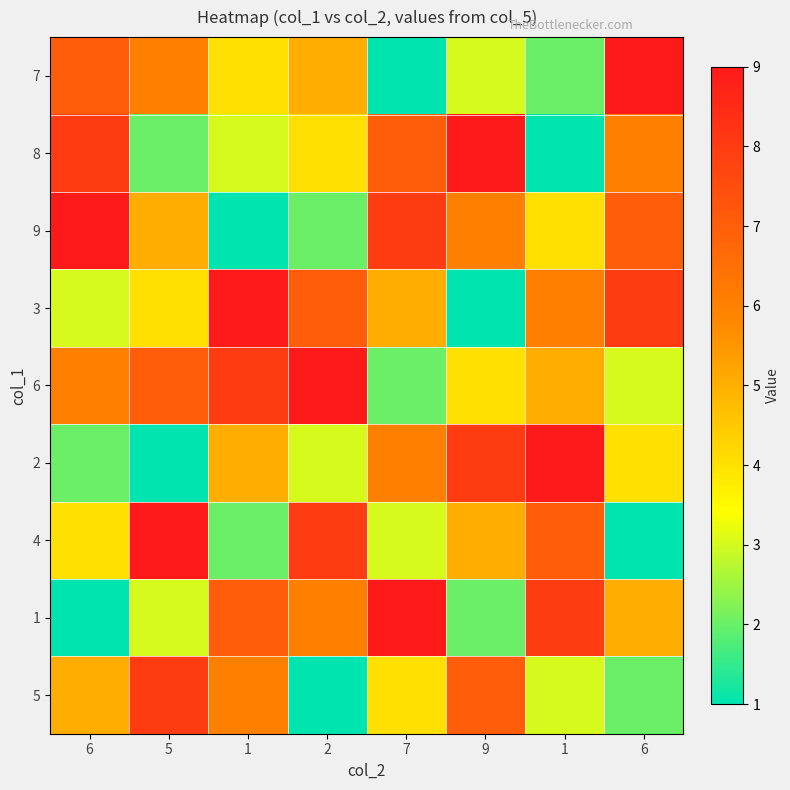

Reading left to right, list all the values displayed in this chart.

7: 6=7	5=6	1=4	2=5	7=1	9=3	1=2	6=9
8: 6=8	5=2	1=3	2=4	7=7	9=9	1=1	6=6
9: 6=9	5=5	1=1	2=2	7=8	9=6	1=4	6=7
3: 6=3	5=4	1=9	2=7	7=5	9=1	1=6	6=8
6: 6=6	5=7	1=8	2=9	7=2	9=4	1=5	6=3
2: 6=2	5=1	1=5	2=3	7=6	9=8	1=9	6=4
4: 6=4	5=9	1=2	2=8	7=3	9=5	1=7	6=1
1: 6=1	5=3	1=7	2=6	7=9	9=2	1=8	6=5
5: 6=5	5=8	1=6	2=1	7=4	9=7	1=3	6=2